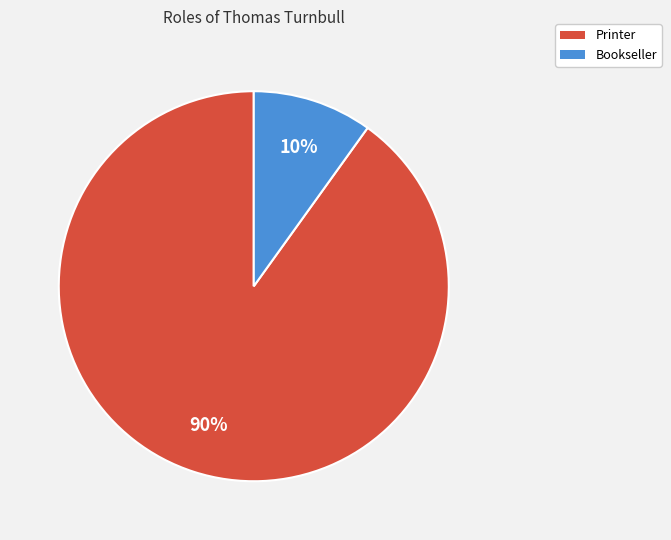

Rank the categories by value from lowest to highest.

Bookseller, Printer